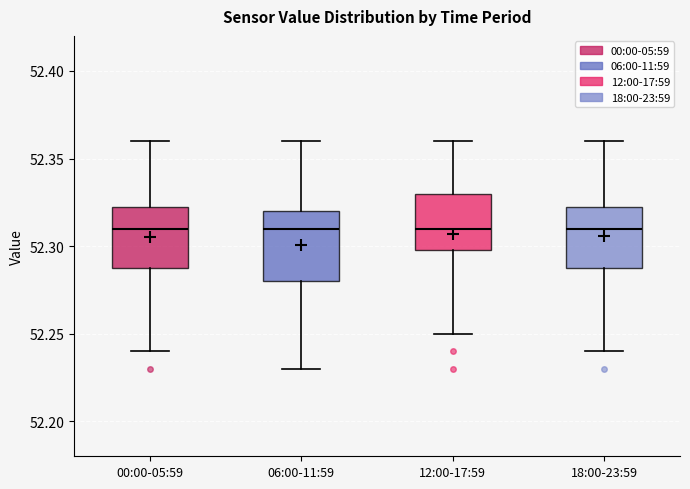

Reading left to right, read every box against the y-axis: the position of its median line, the range the box covers, and the ends of its whiskers. The values are not printed on the chart, so give them approximately, as read against the axis.

00:00-05:59: median 52.310, box 52.290 to 52.325, whiskers 52.240 to 52.360
06:00-11:59: median 52.310, box 52.280 to 52.320, whiskers 52.230 to 52.360
12:00-17:59: median 52.310, box 52.300 to 52.330, whiskers 52.250 to 52.360
18:00-23:59: median 52.310, box 52.290 to 52.325, whiskers 52.240 to 52.360